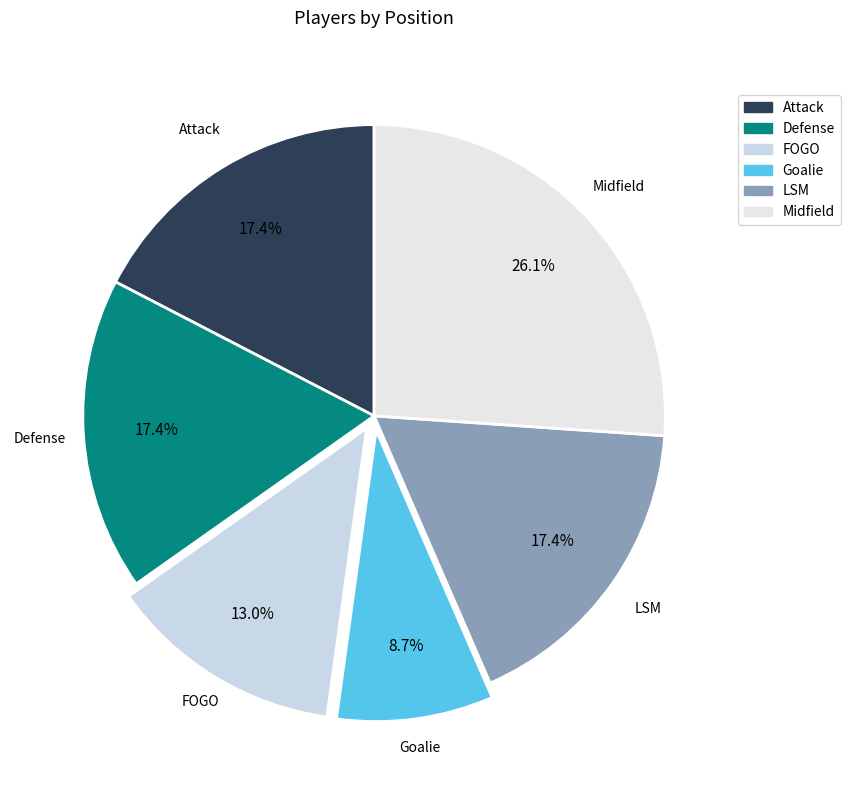

What percentage is the FOGO slice, to the nearest percent?

13%